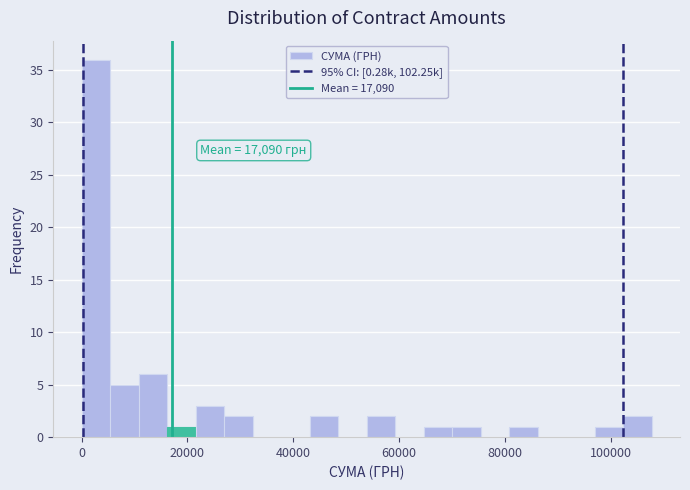

Around what value on the x-axis is the tallest bar? Give the approximate position of its centre, as read against the axis.

2000